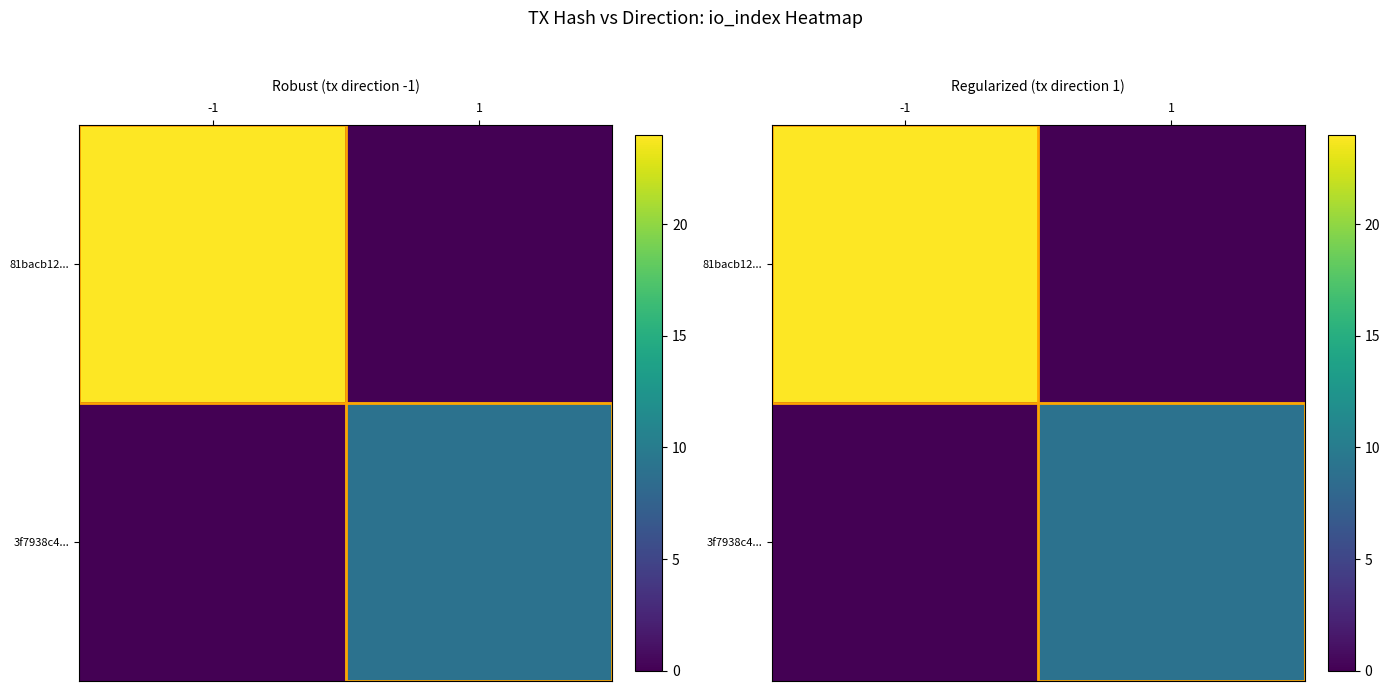

The 3f7938c4... series shows 9 at 1. True or false?

True